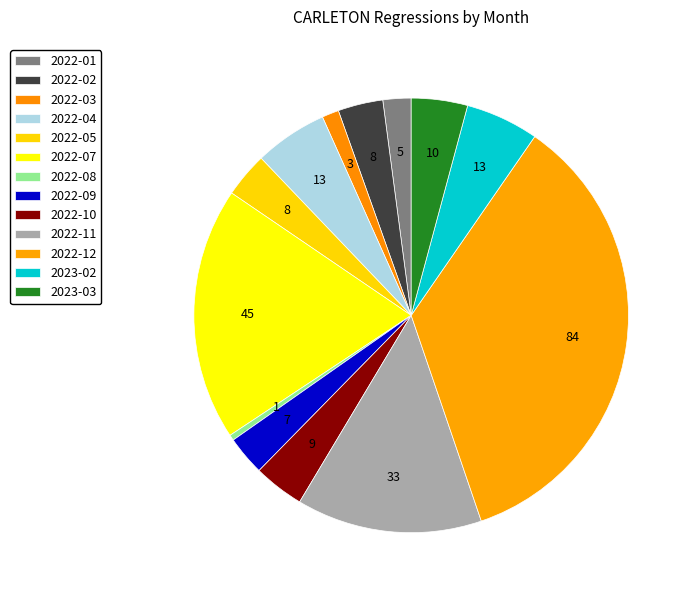

Which slice is the largest?

2022-12